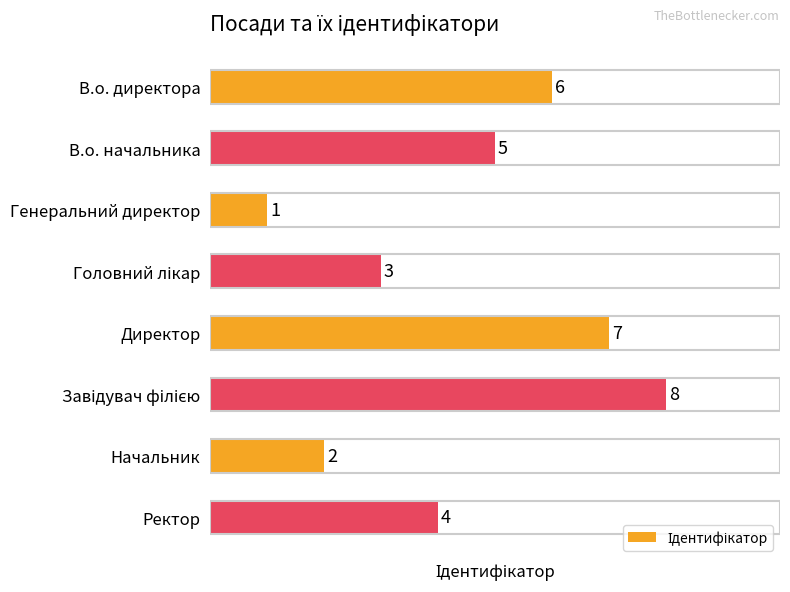

What is the smallest value displayed?

1